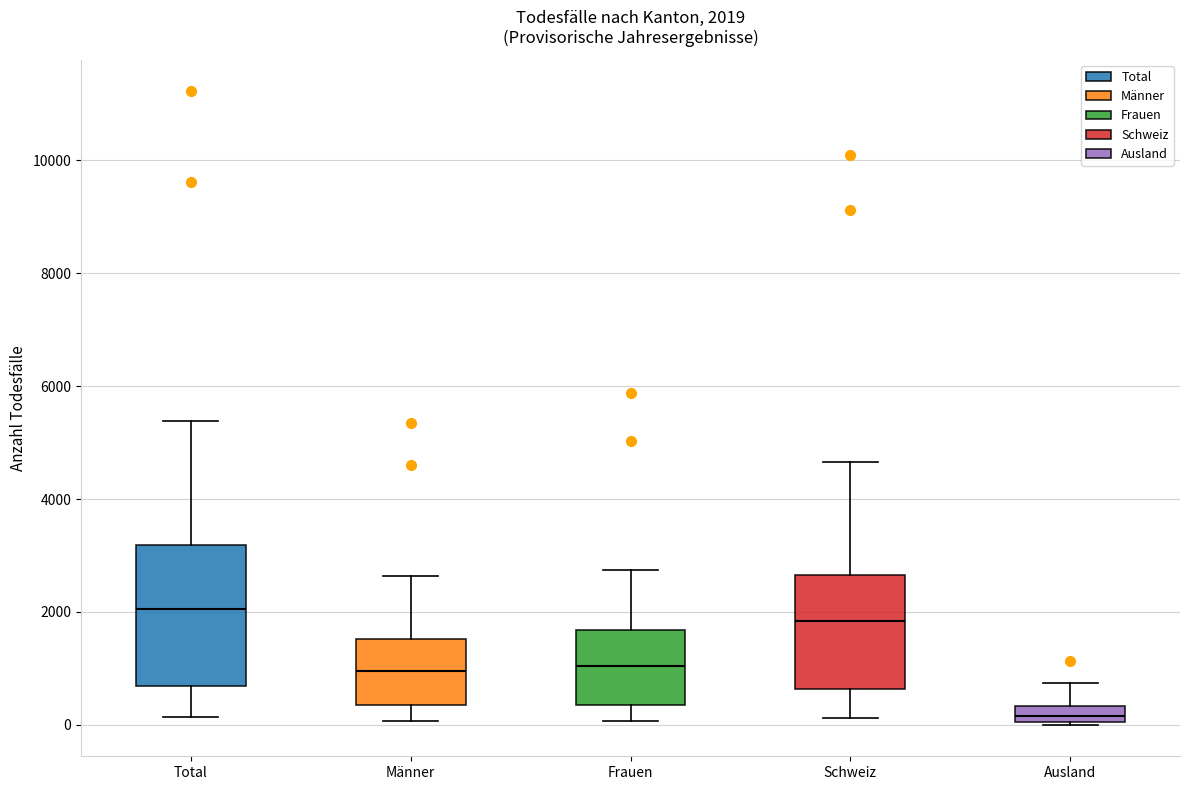

Which box has the lowest median line?

Ausland